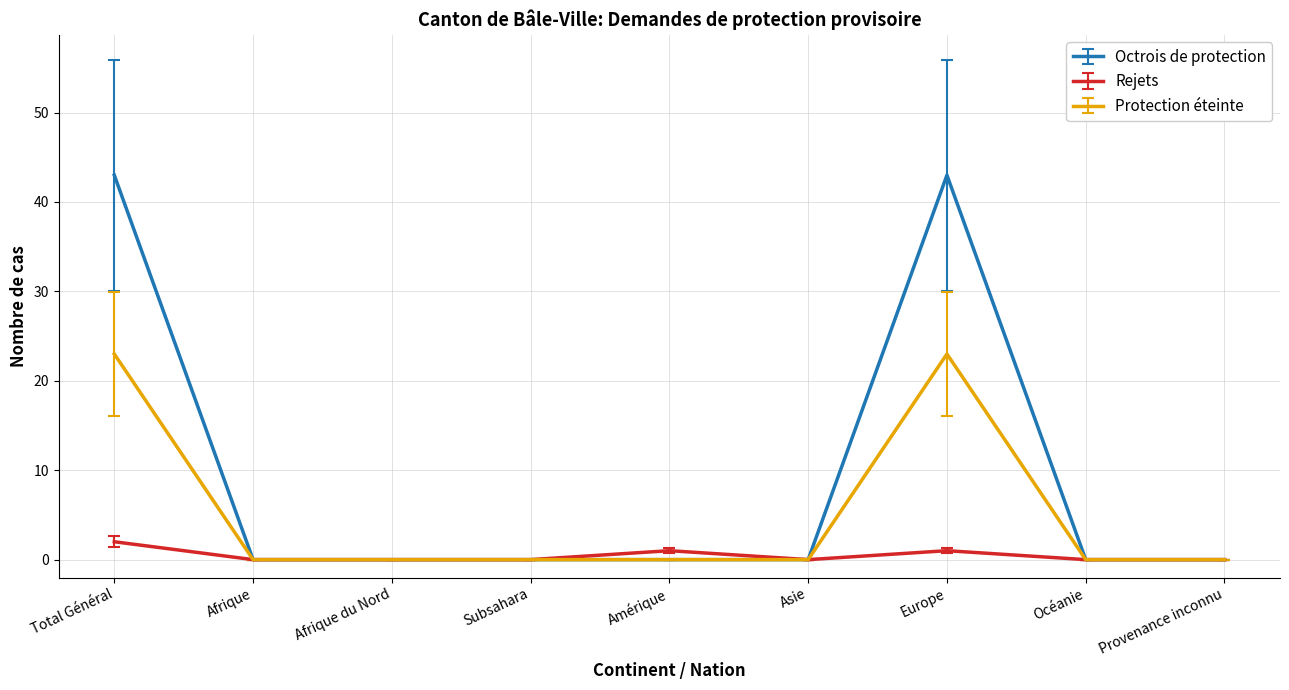

The value of Octrois de protection at Total Général is 43. True or false?

True